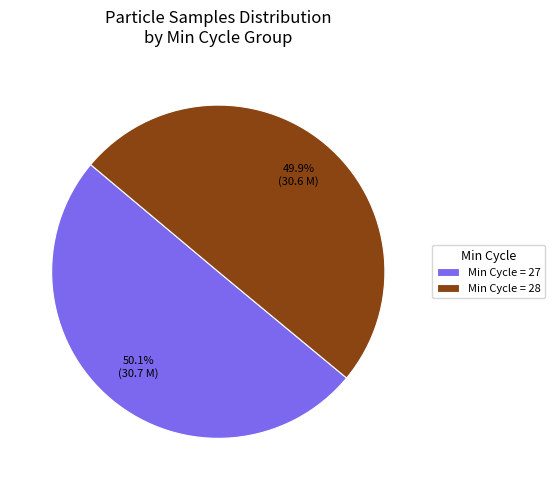

Combined, what portion of the pie is Min Cycle = 28 and Min Cycle = 27?

100.0%